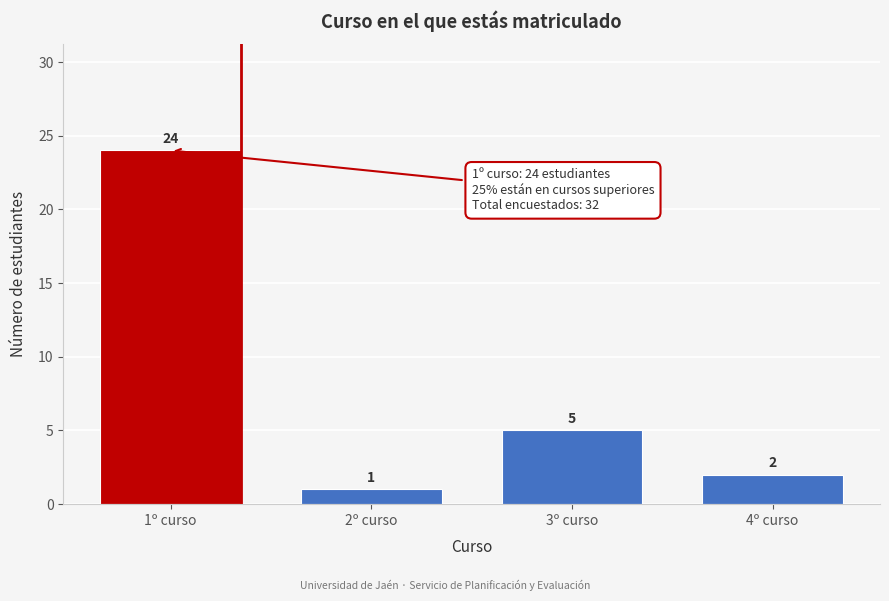

Reading left to right, list all the values displayed in this chart.

1º curso=24	2º curso=1	3º curso=5	4º curso=2